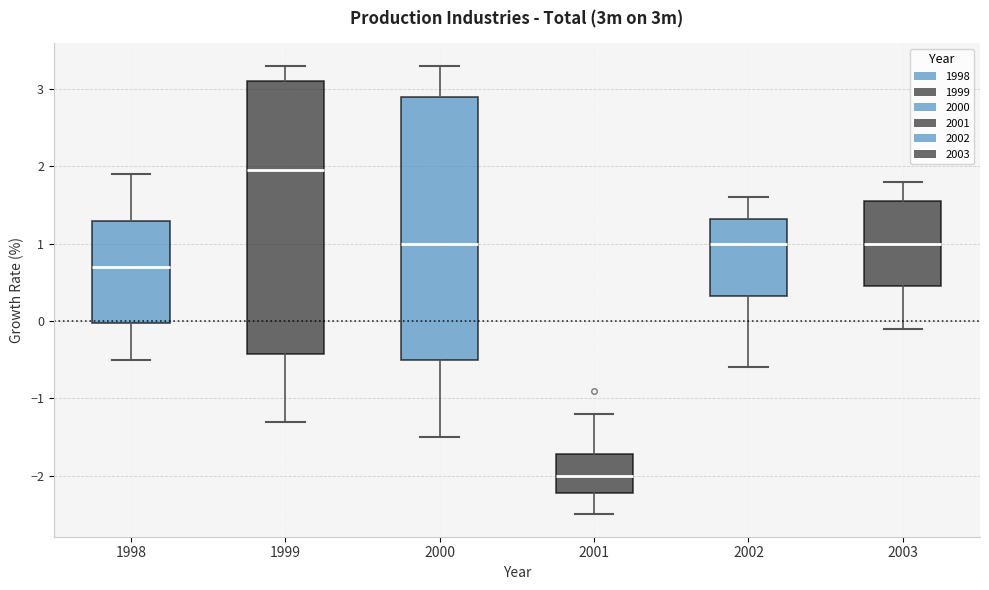

Reading left to right, read every box against the y-axis: the position of its median line, the range the box covers, and the ends of its whiskers. The values are not printed on the chart, so give them approximately, as read against the axis.

1998: median 0.7, box 0.0 to 1.3, whiskers -0.5 to 1.9
1999: median 2.0, box -0.4 to 3.1, whiskers -1.3 to 3.3
2000: median 1.0, box -0.5 to 2.9, whiskers -1.5 to 3.3
2001: median -2.0, box -2.2 to -1.7, whiskers -2.5 to -1.2
2002: median 1.0, box 0.3 to 1.3, whiskers -0.6 to 1.6
2003: median 1.0, box 0.5 to 1.6, whiskers -0.1 to 1.8